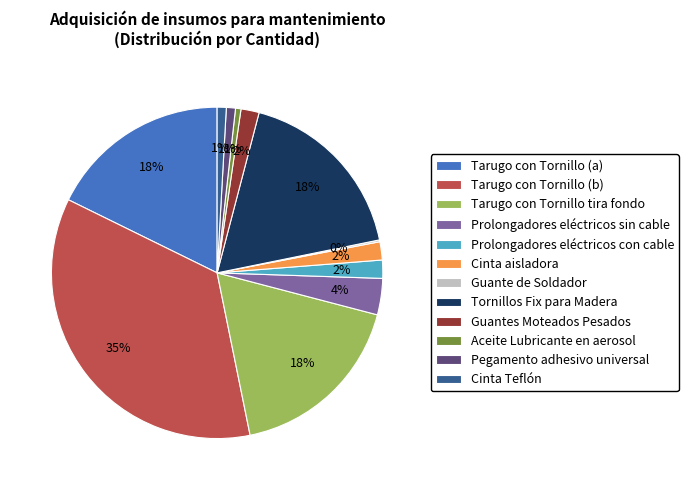

To the nearest percent, what is the average slice percentage?

8%